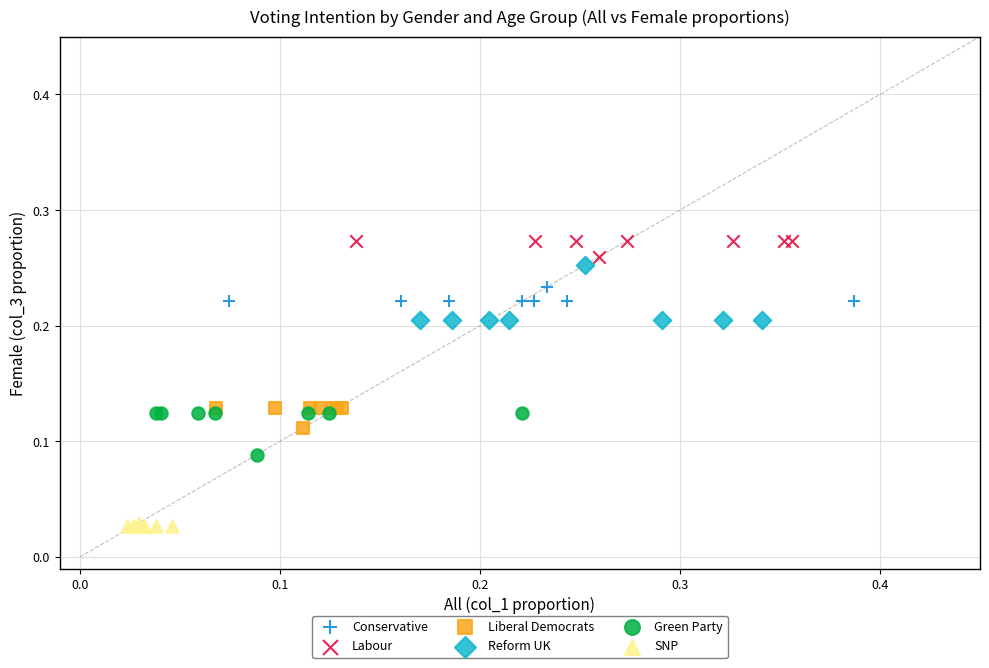

What are all the series names shown in the legend?

Conservative, Labour, Liberal Democrats, Reform UK, Green Party, SNP